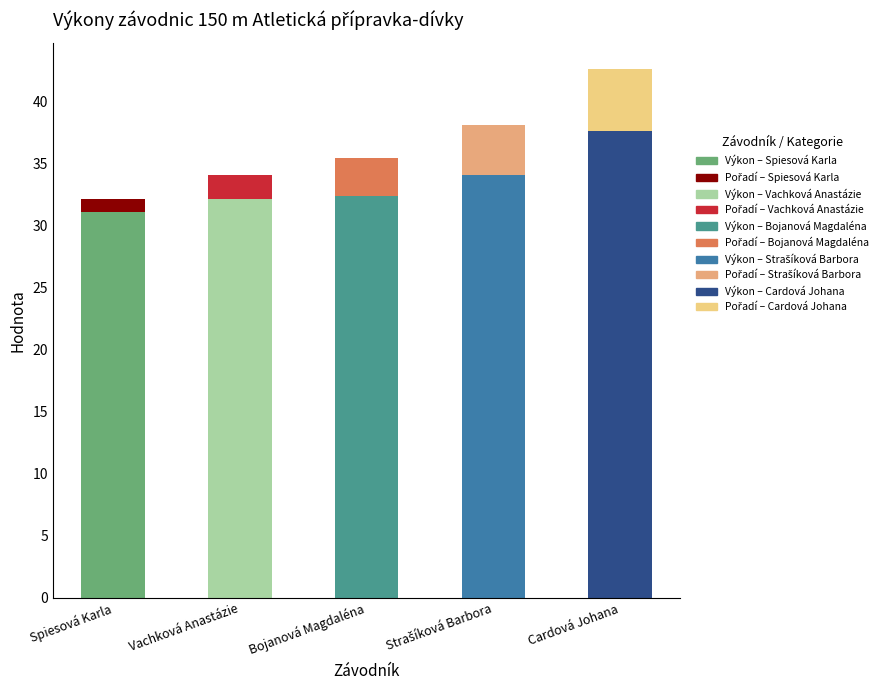

What is the value of the Výkon bar at the 1st from the left?

31.1